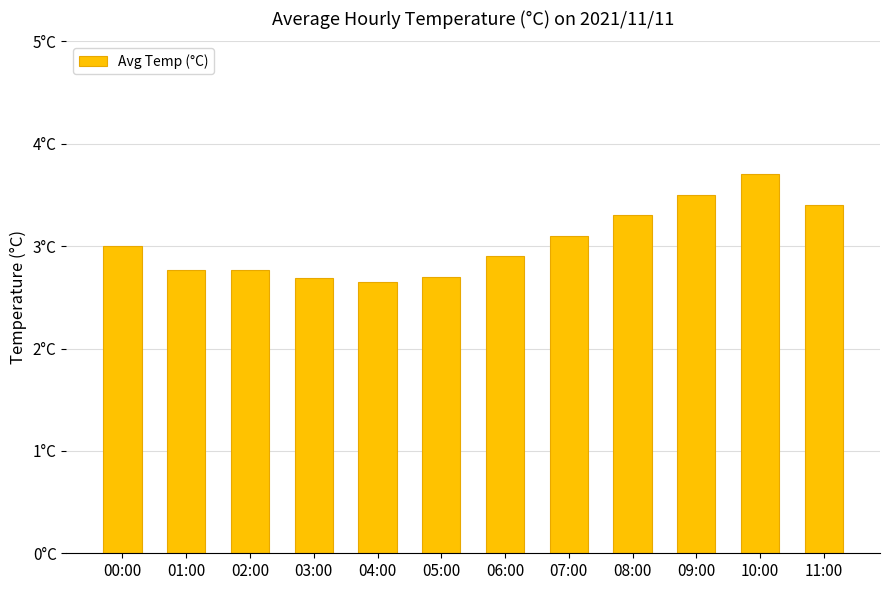

List the labels in order of value, smallest first.

04:00, 03:00, 05:00, 01:00, 02:00, 06:00, 00:00, 07:00, 08:00, 11:00, 09:00, 10:00